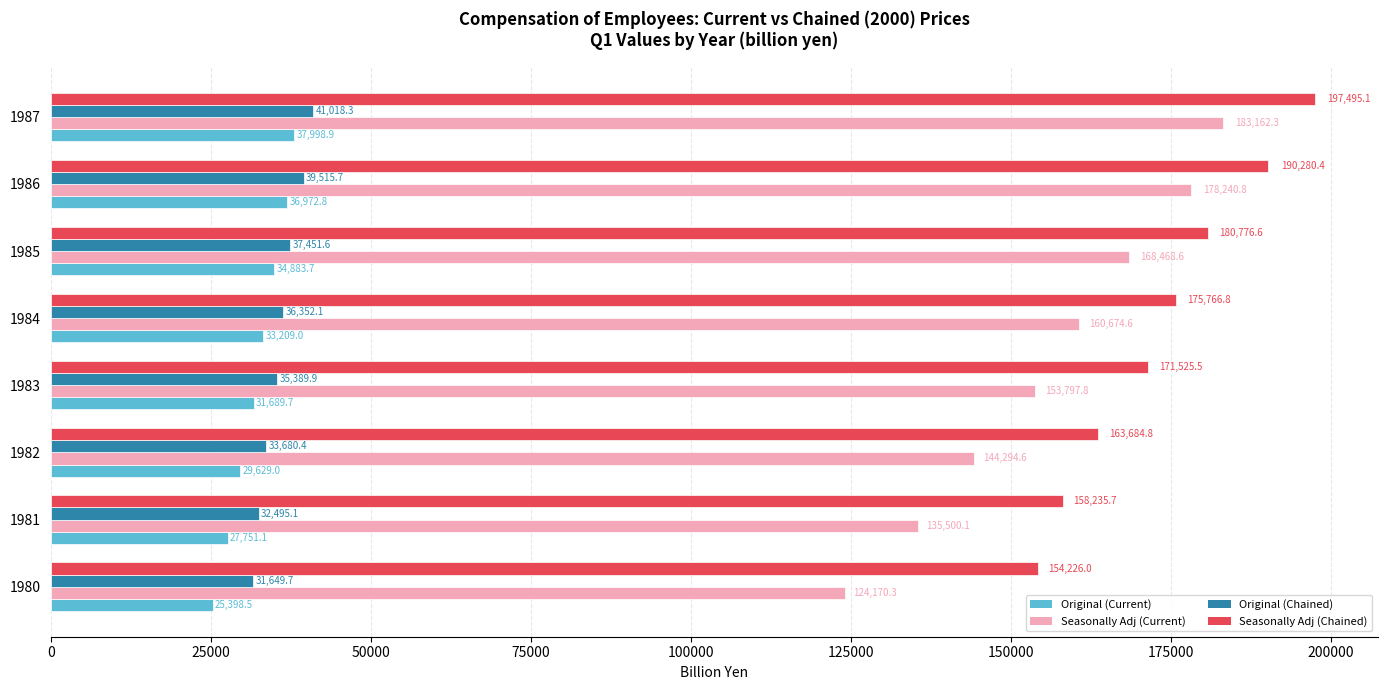

The Seasonally Adj (Chained) series shows 99694.8 at 1987. True or false?

False